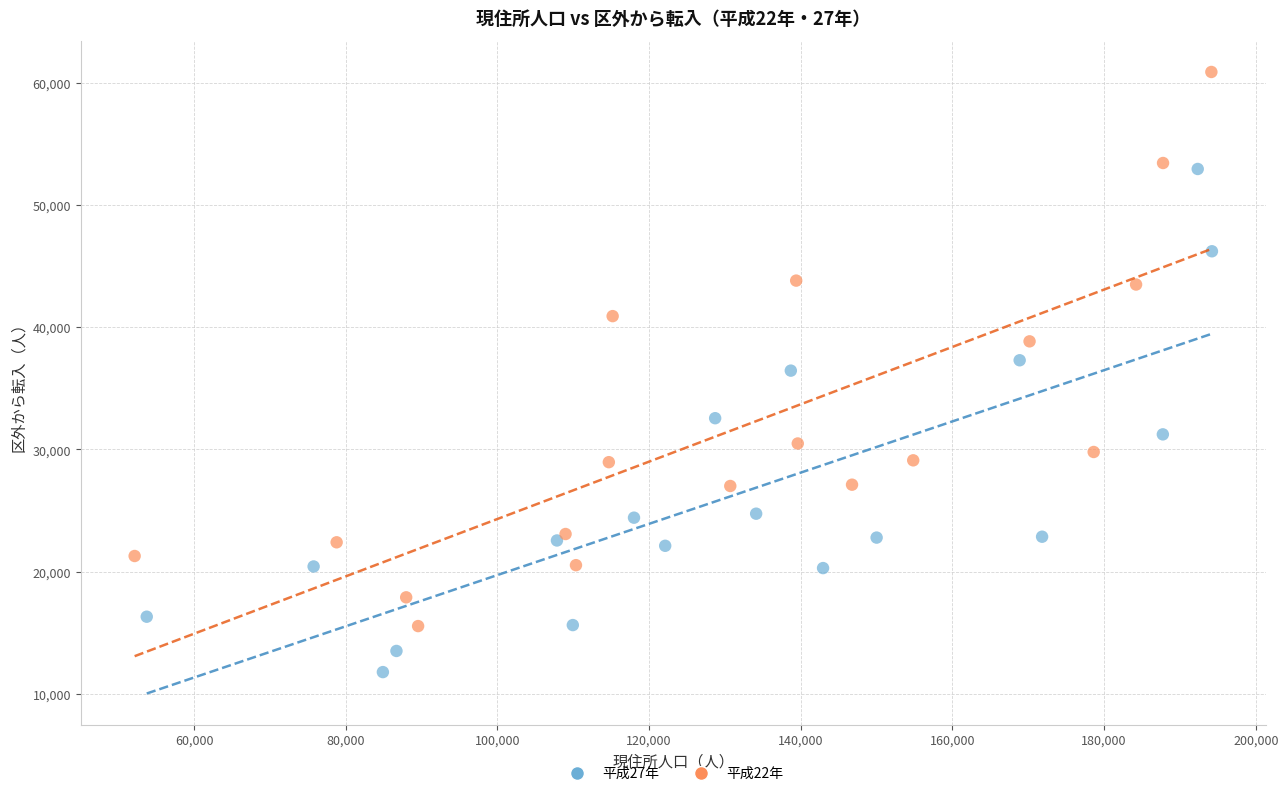

Which series reaches the maximum Y coordinate?

平成22年